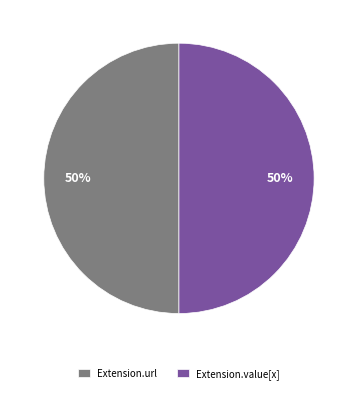

What is the ratio of the value at Extension.url to the value at Extension.value[x]?

1.0